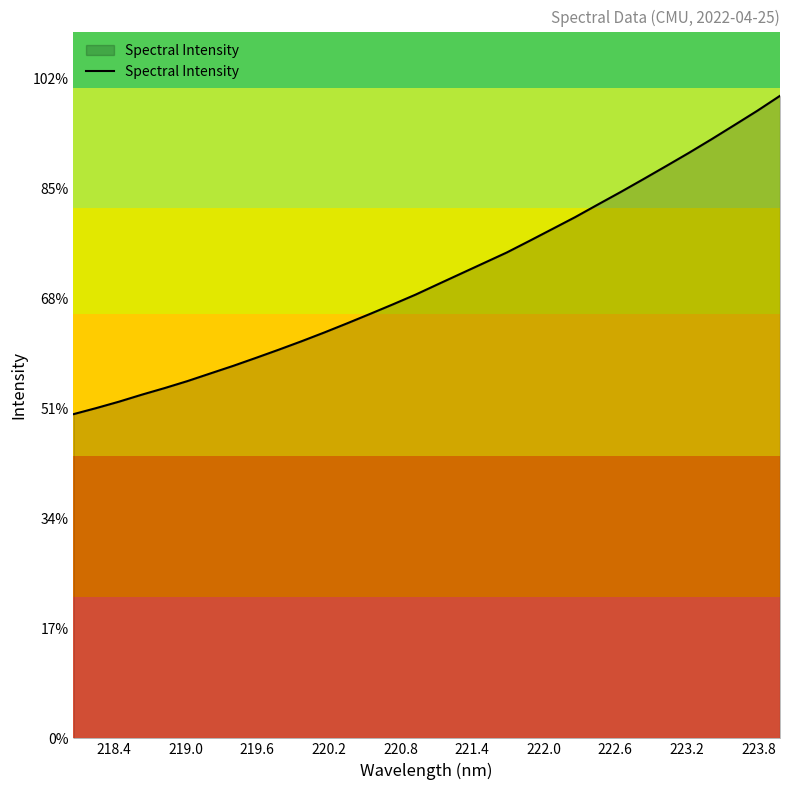

Is this an area chart (filled region under the line)?

Yes